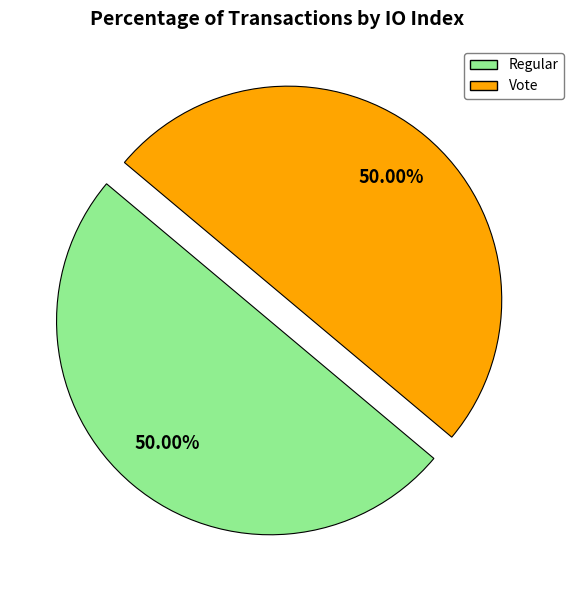

Do Regular and Vote together represent more than half of the pie?

Yes